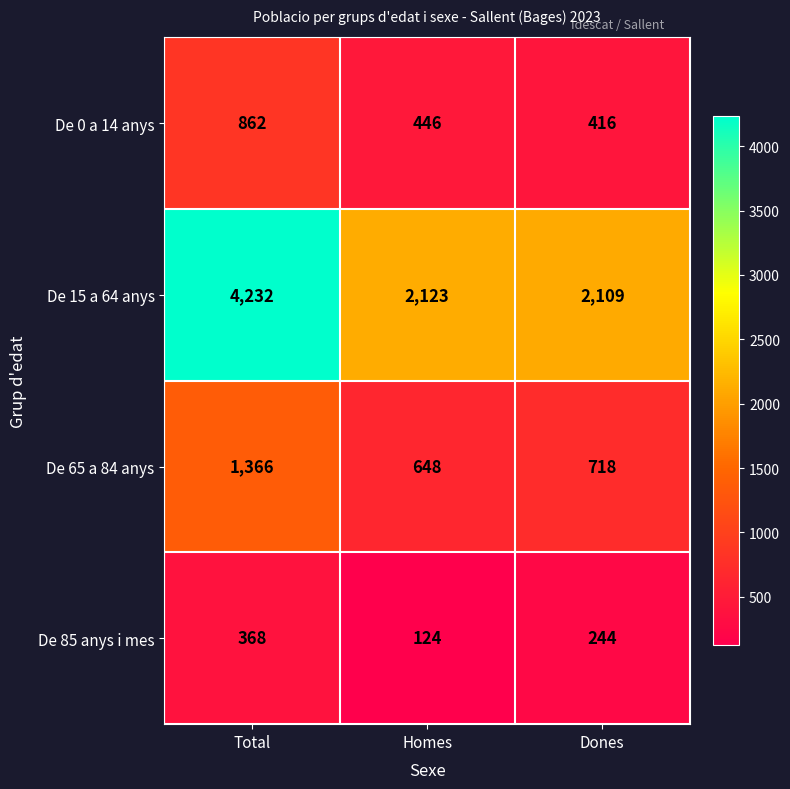

What is the difference between the highest and lowest values at Dones?

1865